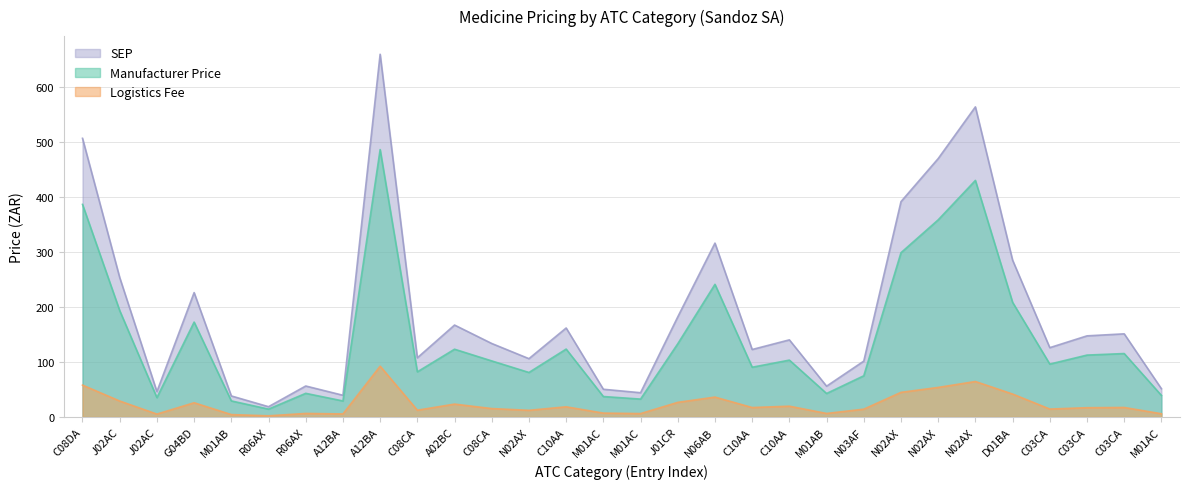

How many interior local peaks does the Manufacturer Price series have?

9